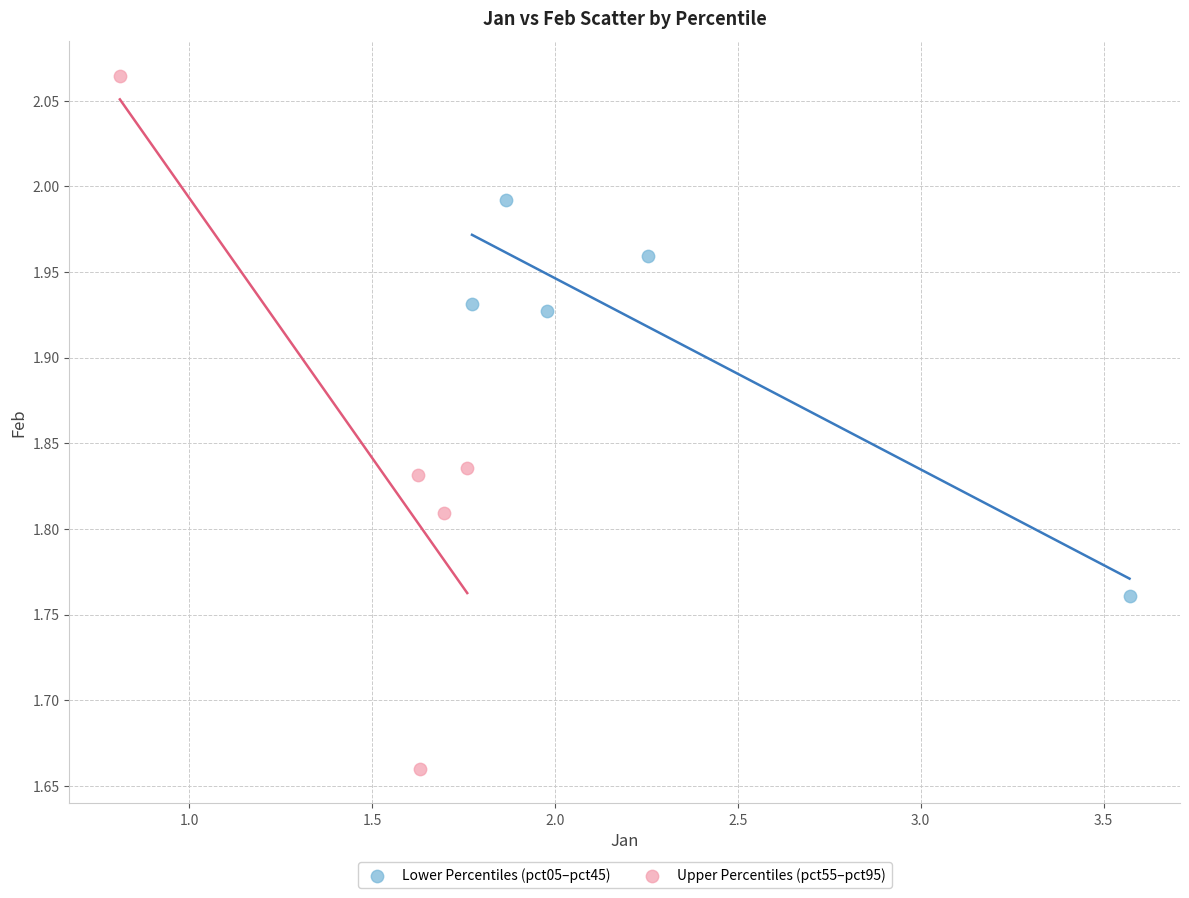

Which series contains the lowest Y value?

Upper Percentiles (pct55–pct95)